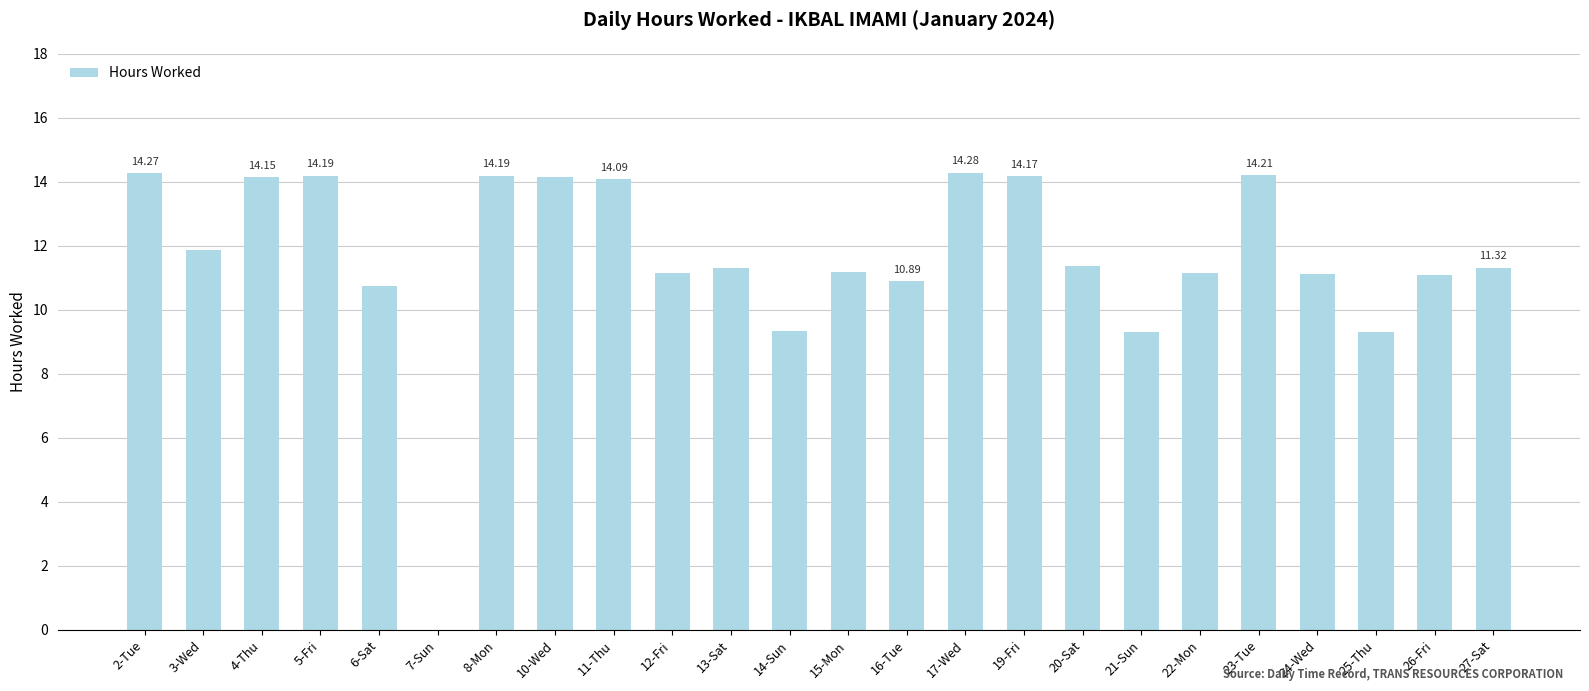

Read the value at 25-Thu.

9.3